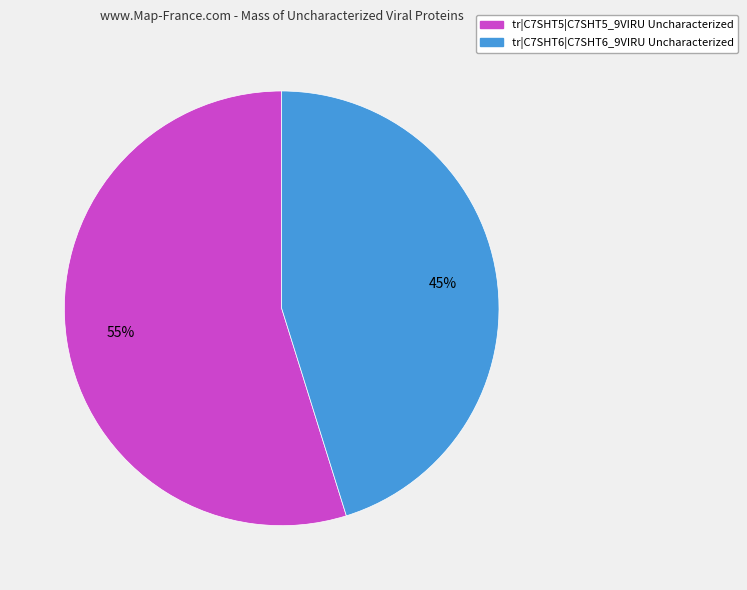

To the nearest percent, what is the average slice percentage?

50%